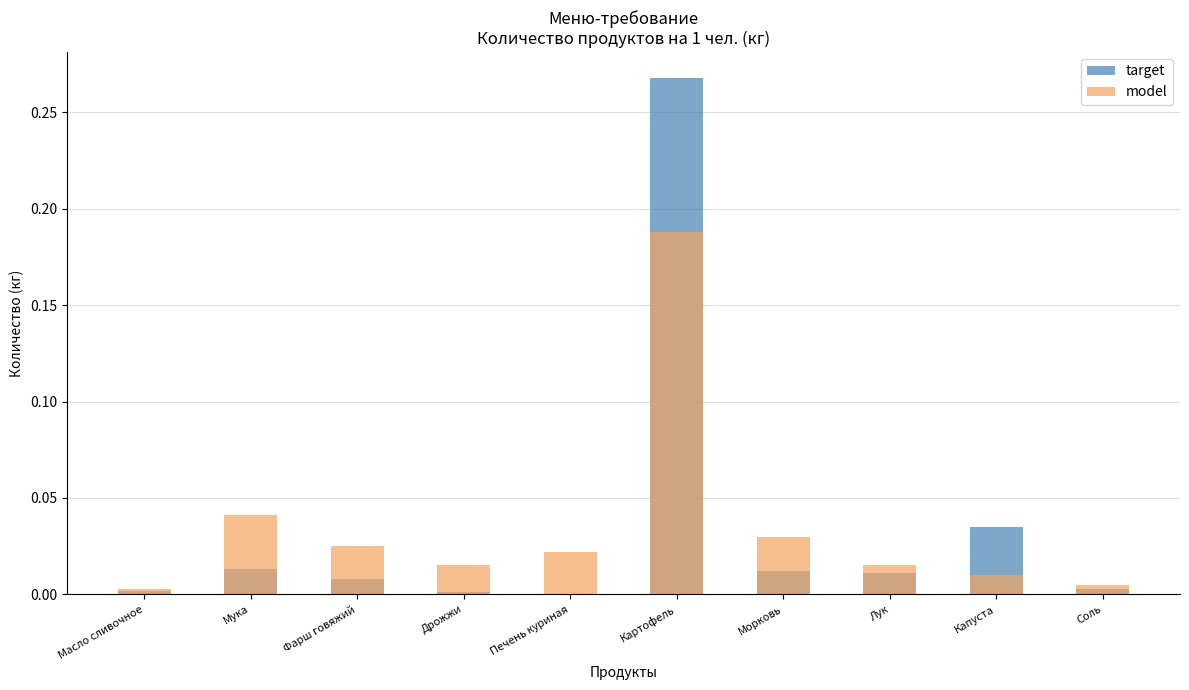

Are the bars horizontal?

No